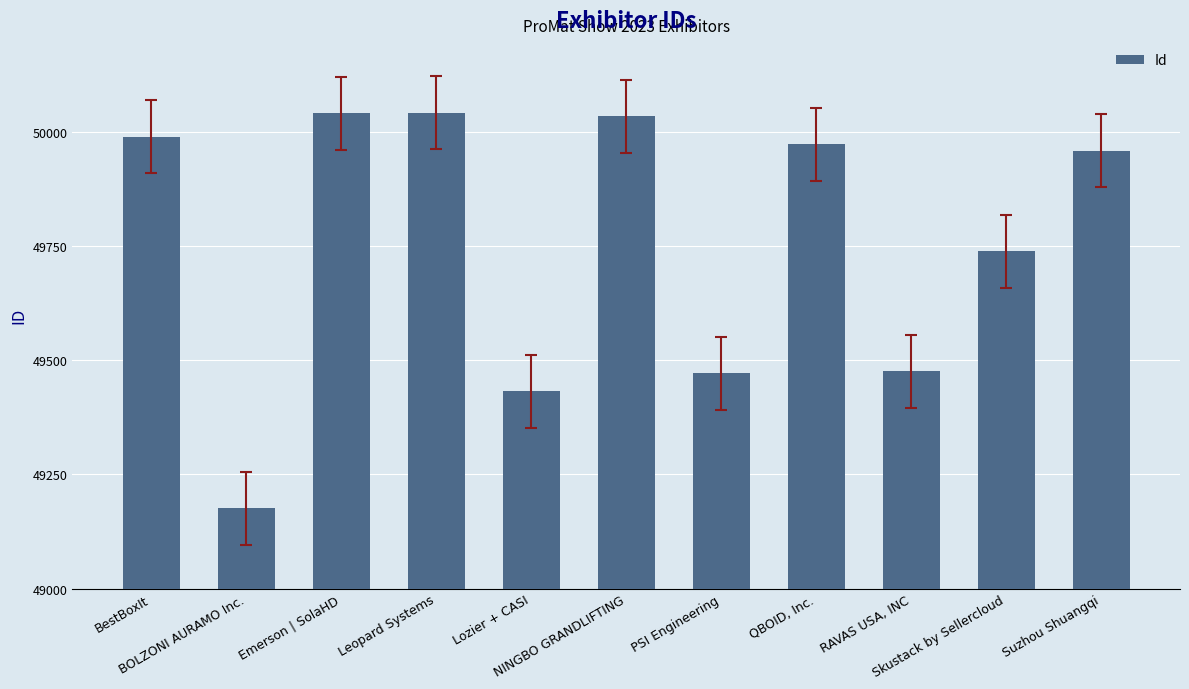

Which label corresponds to the smallest value in the chart?

BOLZONI AURAMO Inc.